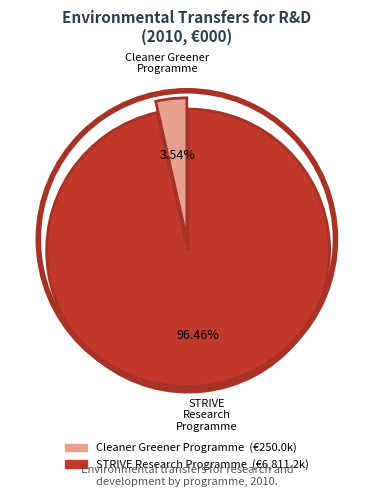

Is there any slice that represents more than half of the pie?

Yes